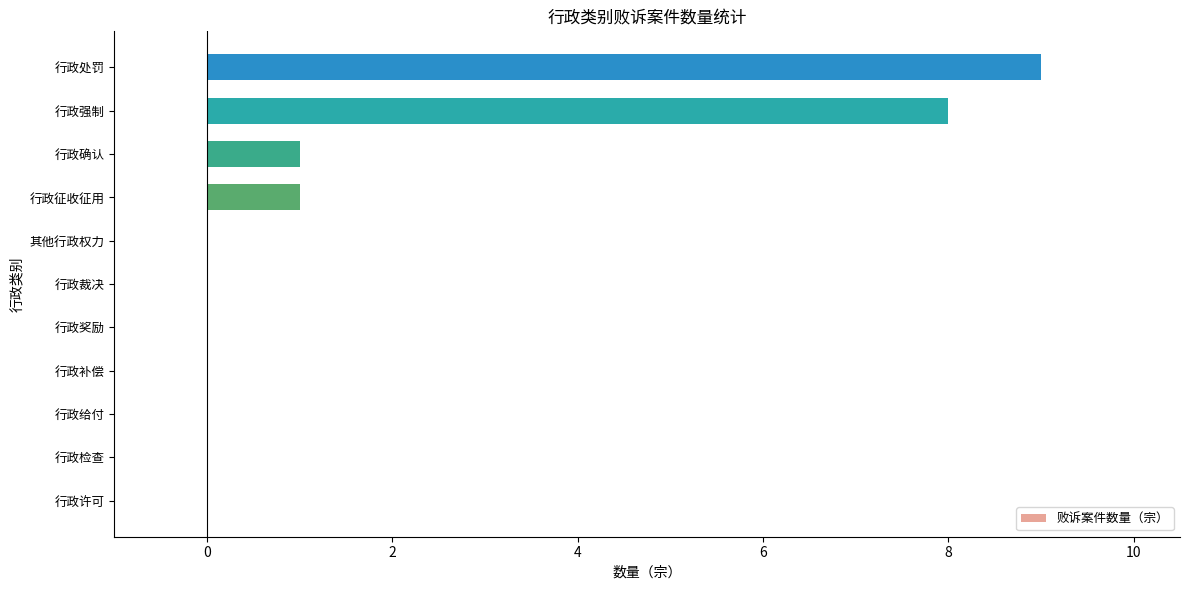

Reading top to bottom, transcribe all the data shown in this chart.

行政处罚=9	行政强制=8	行政确认=1	行政征收征用=1	其他行政权力=0	行政裁决=0	行政奖励=0	行政补偿=0	行政给付=0	行政检查=0	行政许可=0